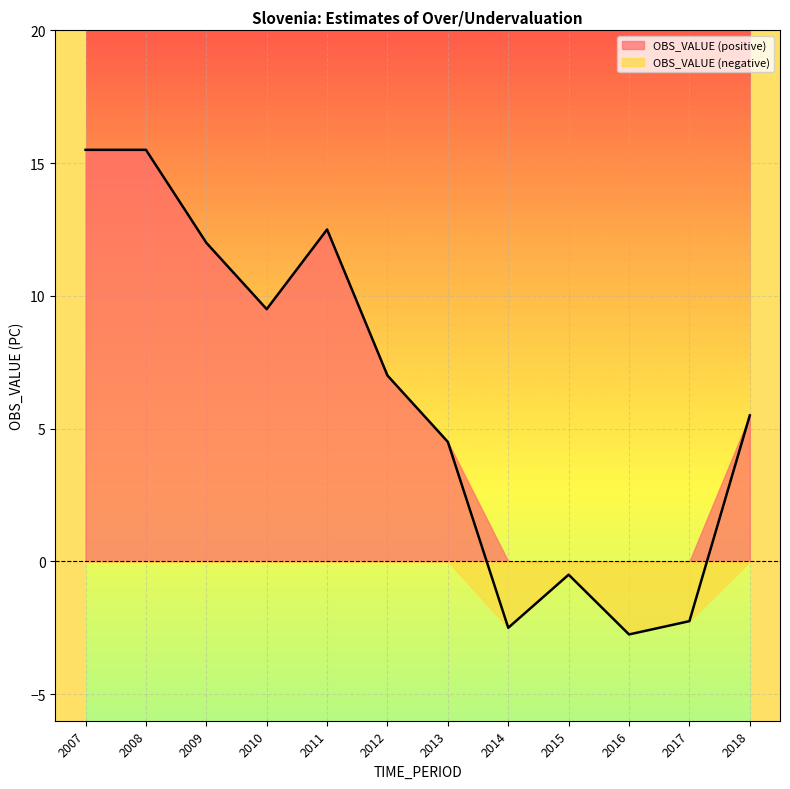

Where does the data first go above 7?

2007